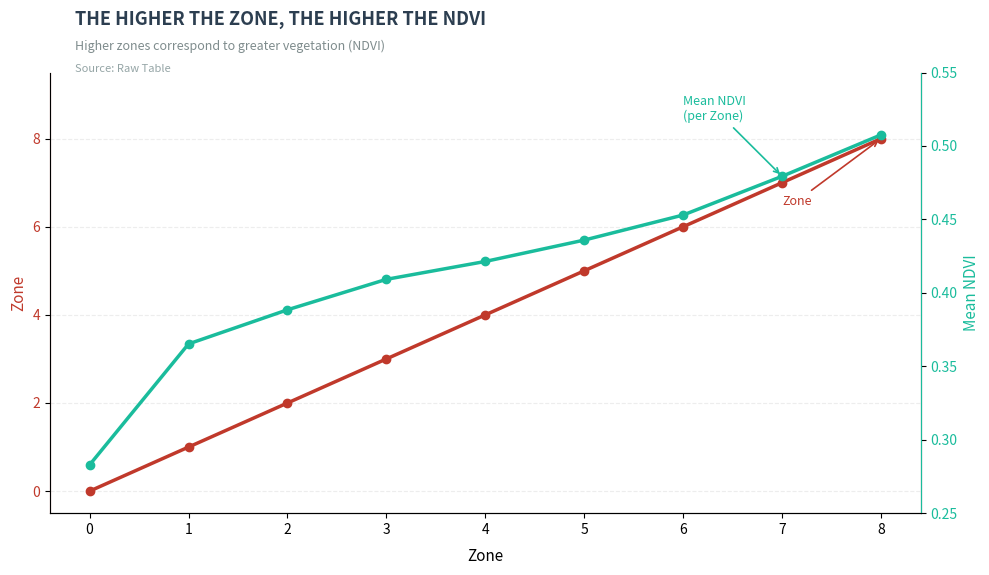

What is the maximum value shown in the chart?

8.0